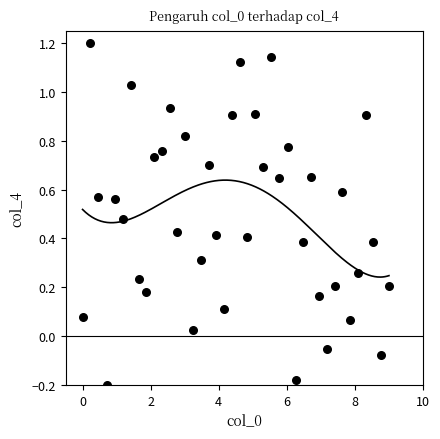

What is the range of Y values (max minus min)?

1.4